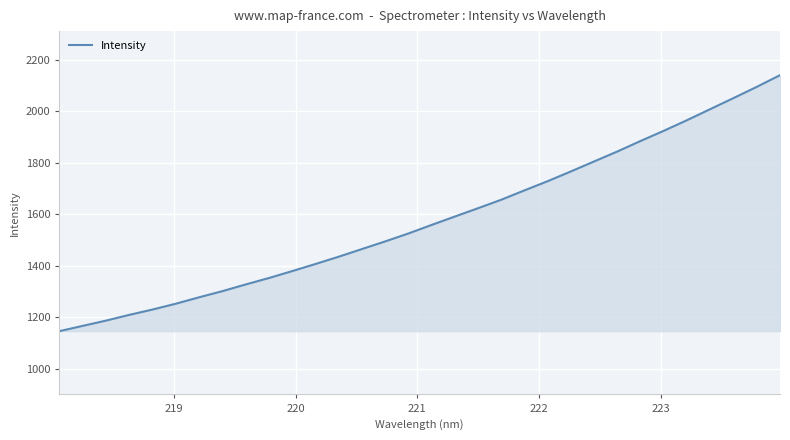

What is the smallest value displayed?

1146.1